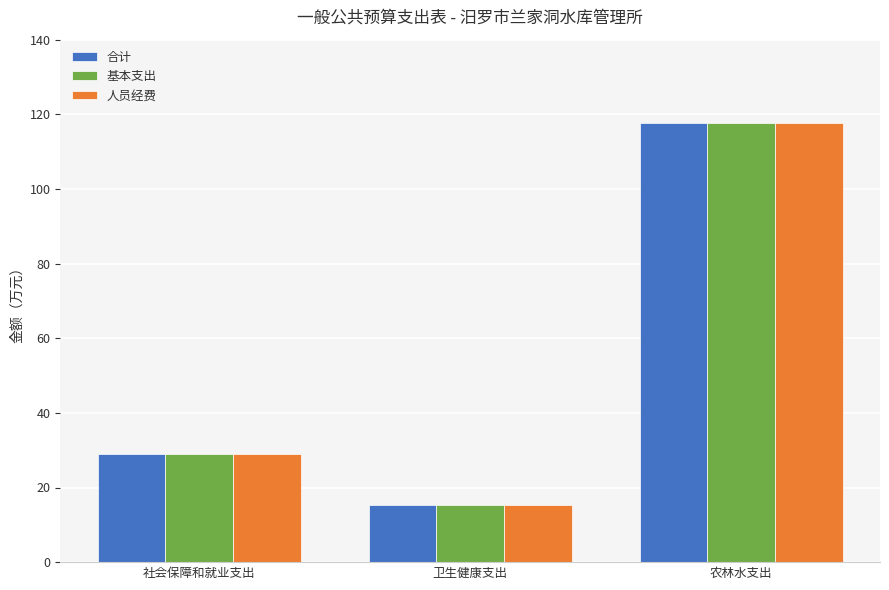

List the labels in order of 人员经费 value, smallest first.

卫生健康支出, 社会保障和就业支出, 农林水支出